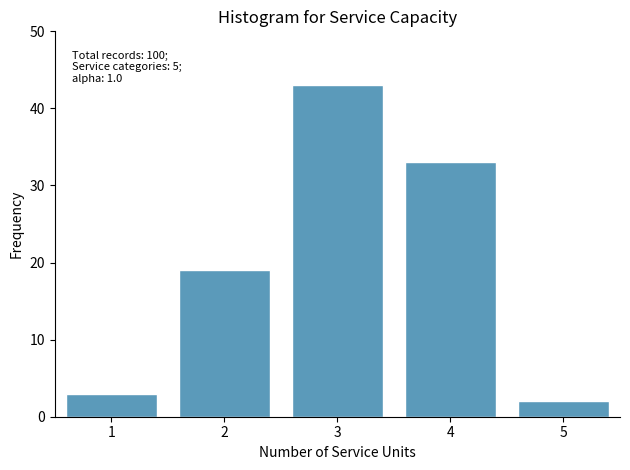

Reading right to left, transcribe all the data shown in this chart.

2	33	43	19	3